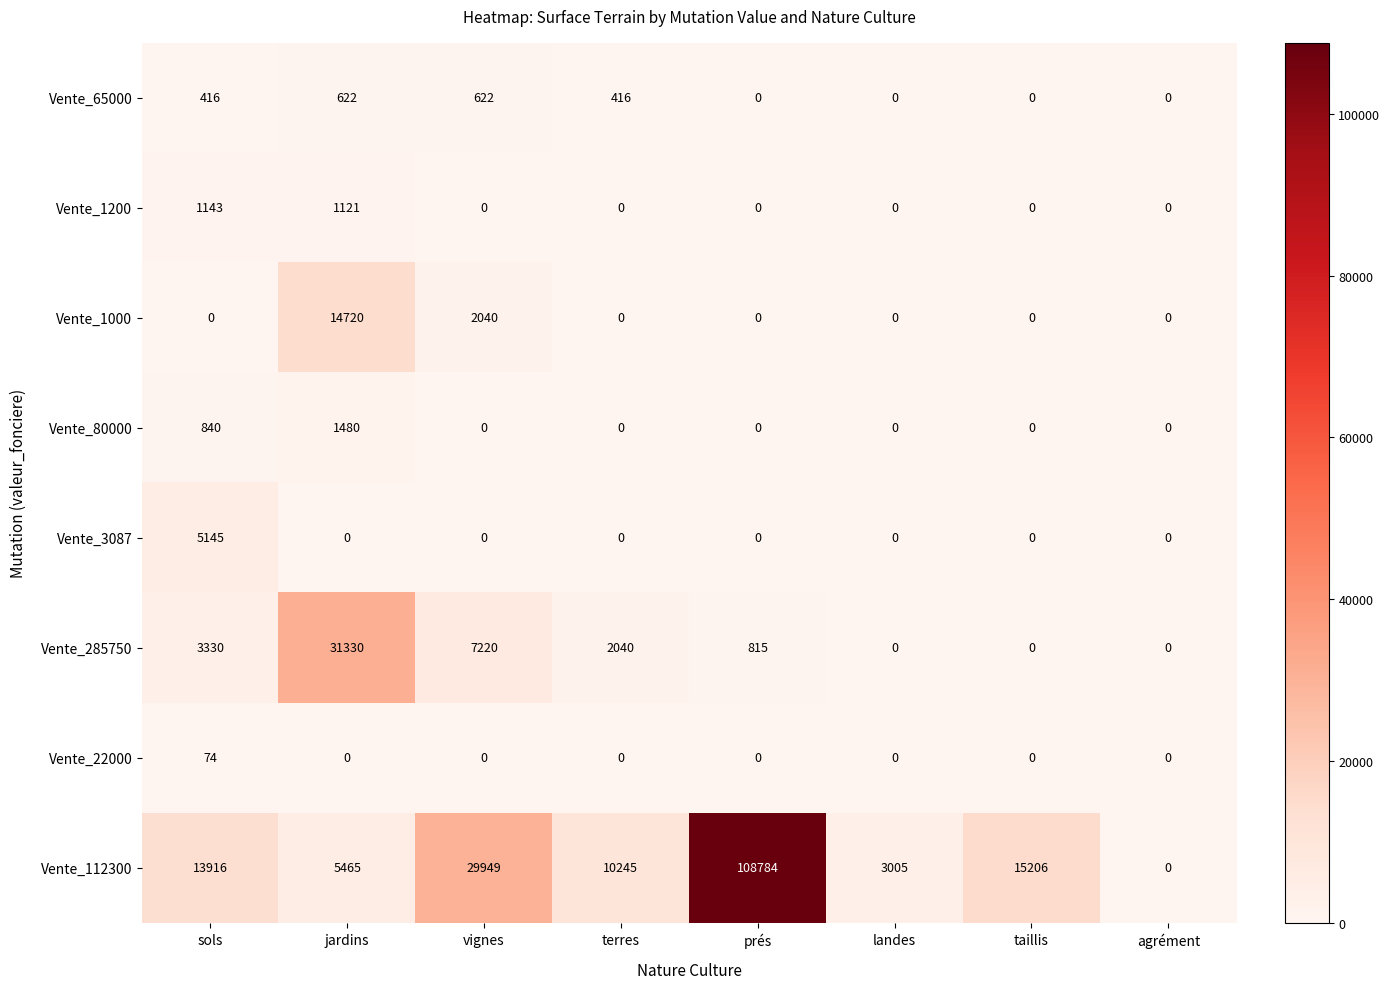

Between jardins and prés, which series saw the biggest shift?

Vente_112300